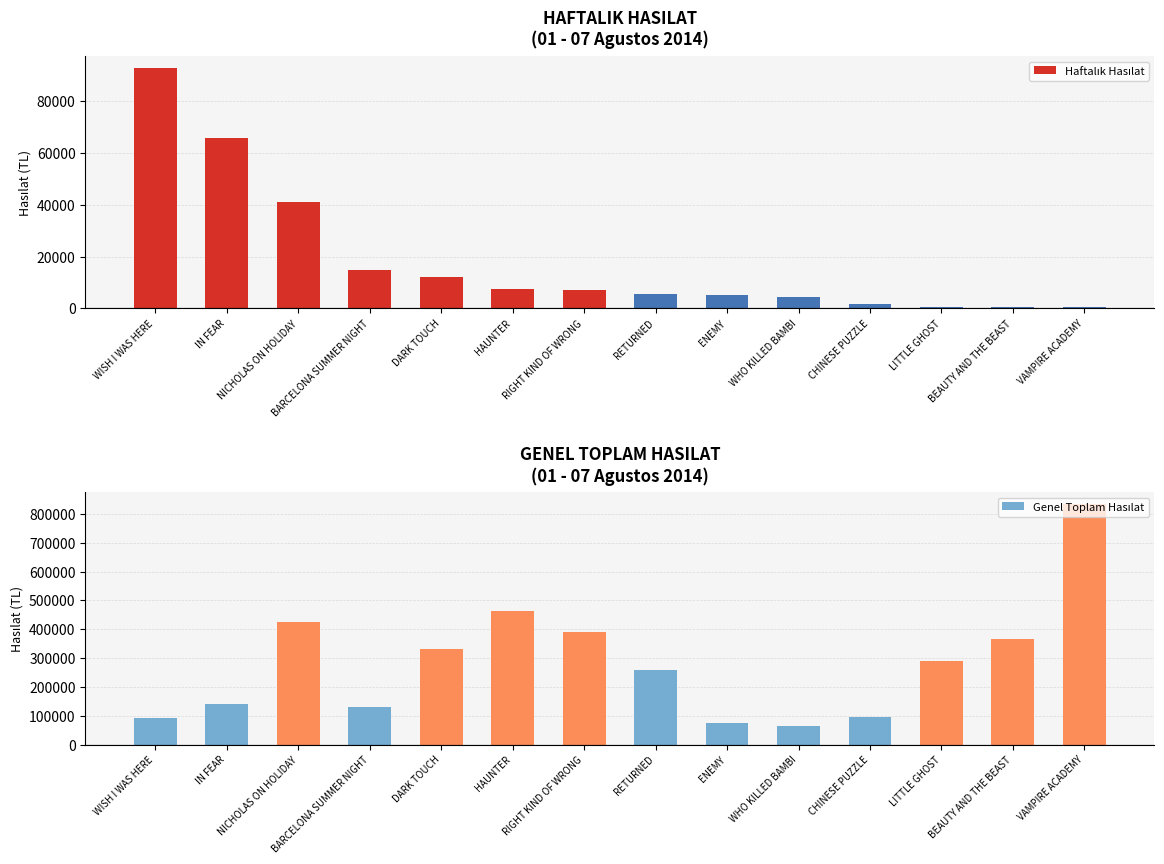

Which series has the largest range (max minus min)?

Genel Toplam Hasılat